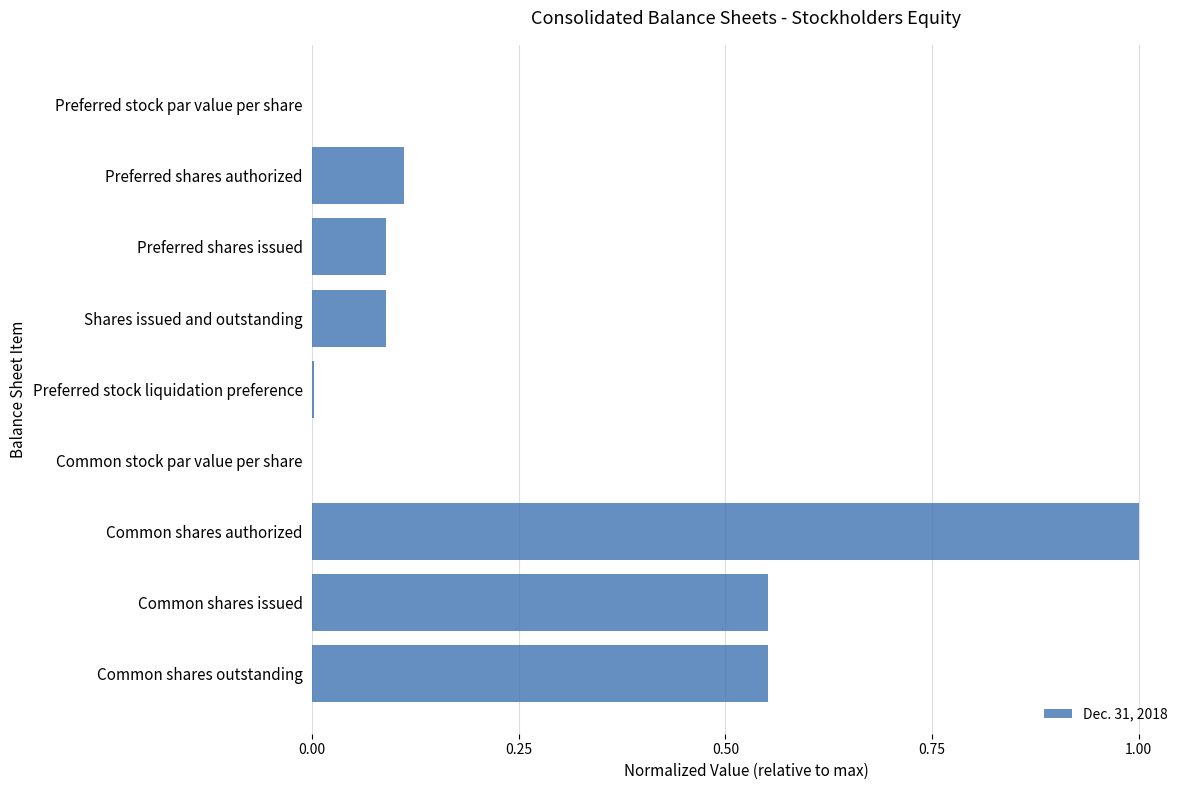

The value at Preferred shares authorized is 0.2. True or false?

False